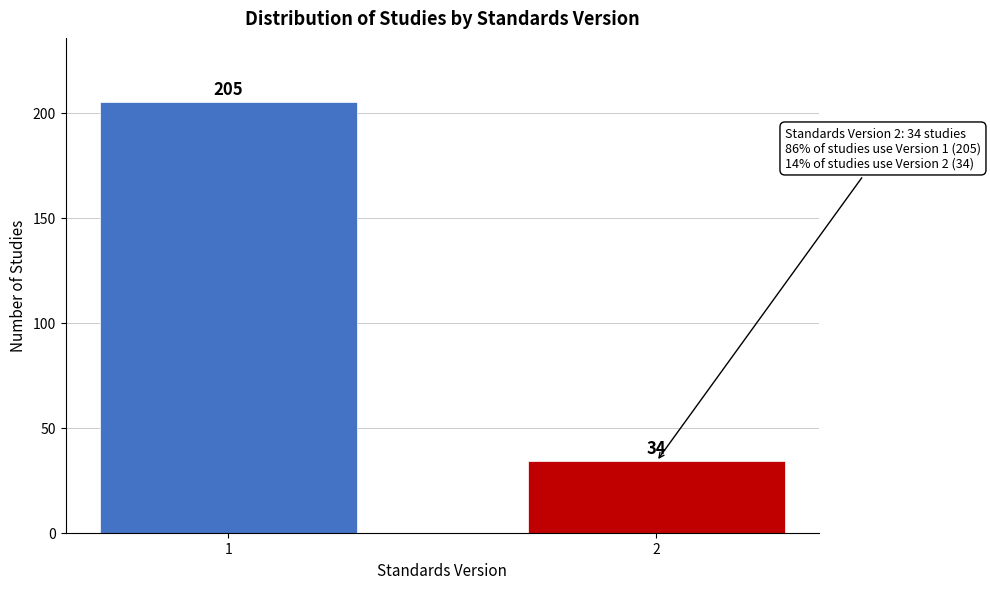

Reading right to left, extract all data points from this chart.

34	205